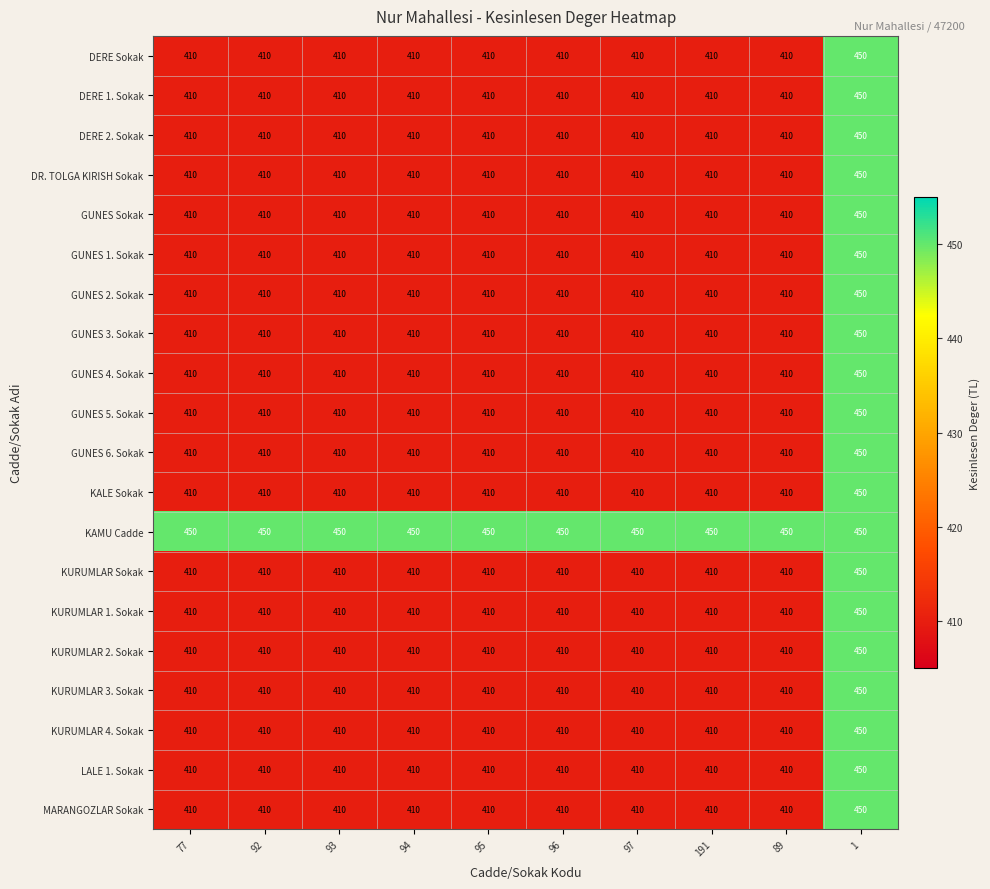

True or false: GUNES 4. Sokak has a value of 639 at 92.

False